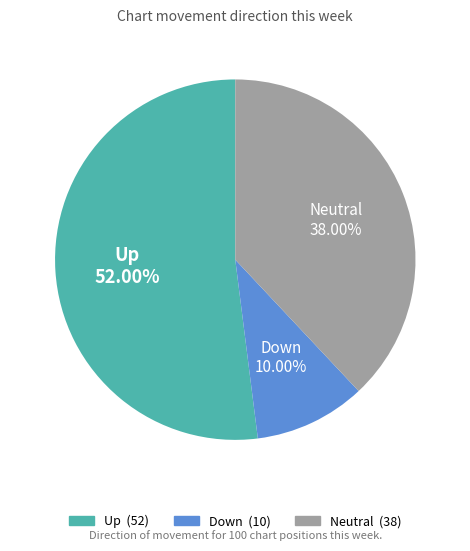

Does any single category account for the majority?

Yes